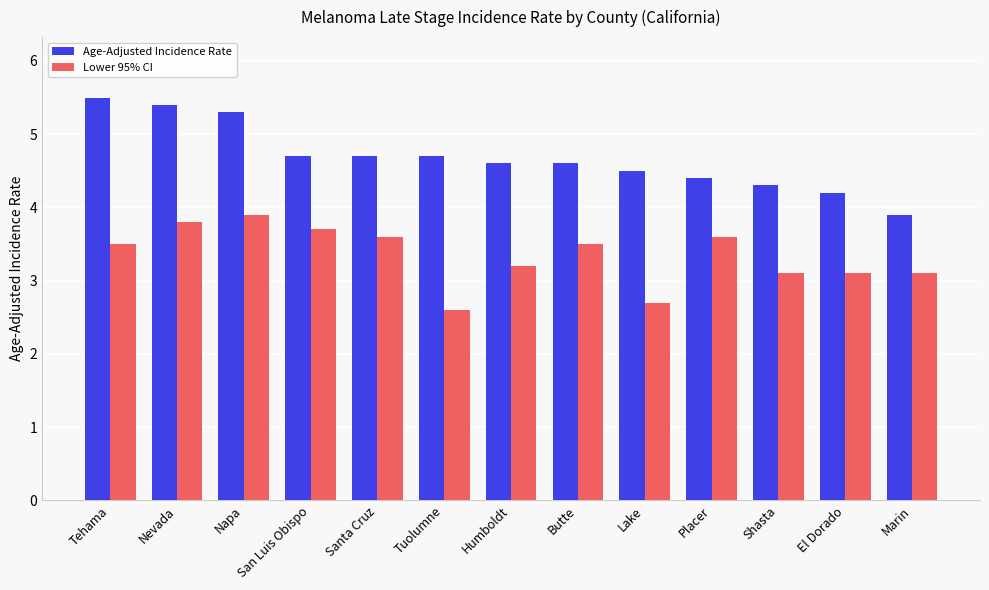

What is the sum of all Age-Adjusted Incidence Rate values?

60.8